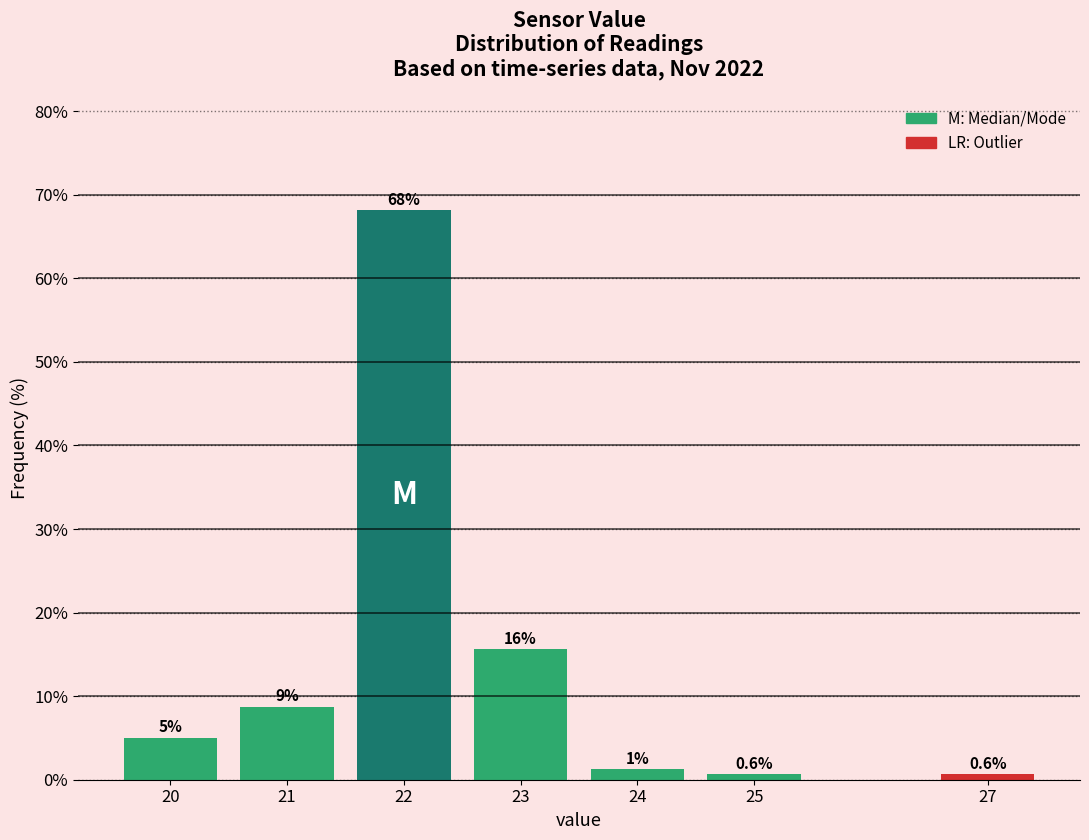

Between 25 and 22, which is larger?

22